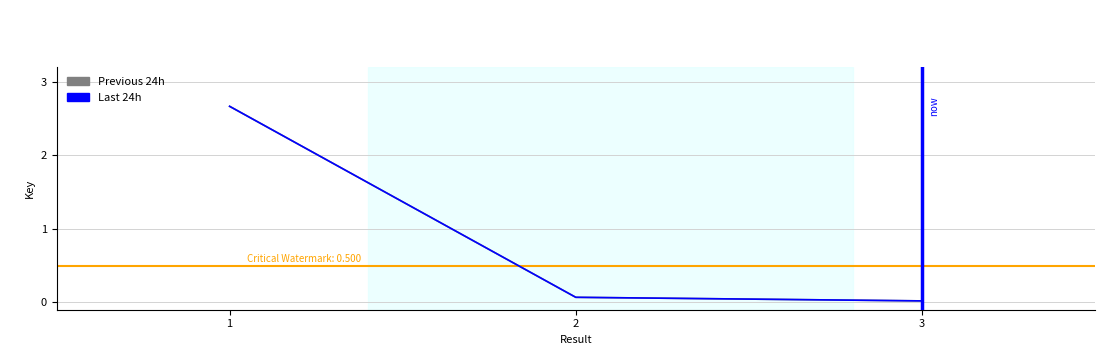

True or false: Last 24h has a value of 0.0 at 3.

True